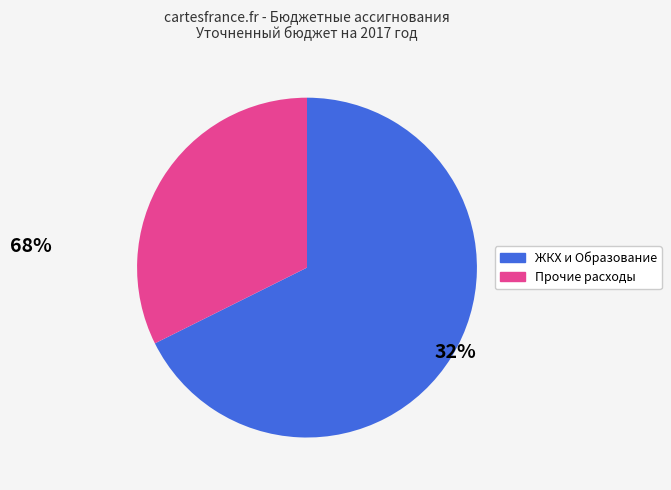

Between Прочие расходы and ЖКХ и Образование, which is larger?

ЖКХ и Образование